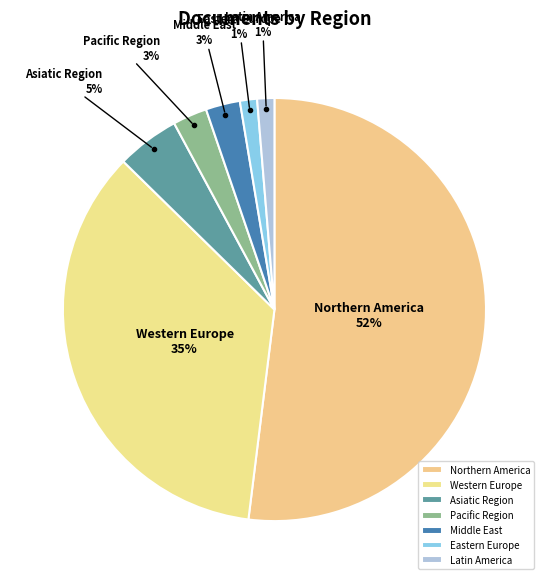

Do Northern America and Eastern Europe together represent more than half of the pie?

Yes